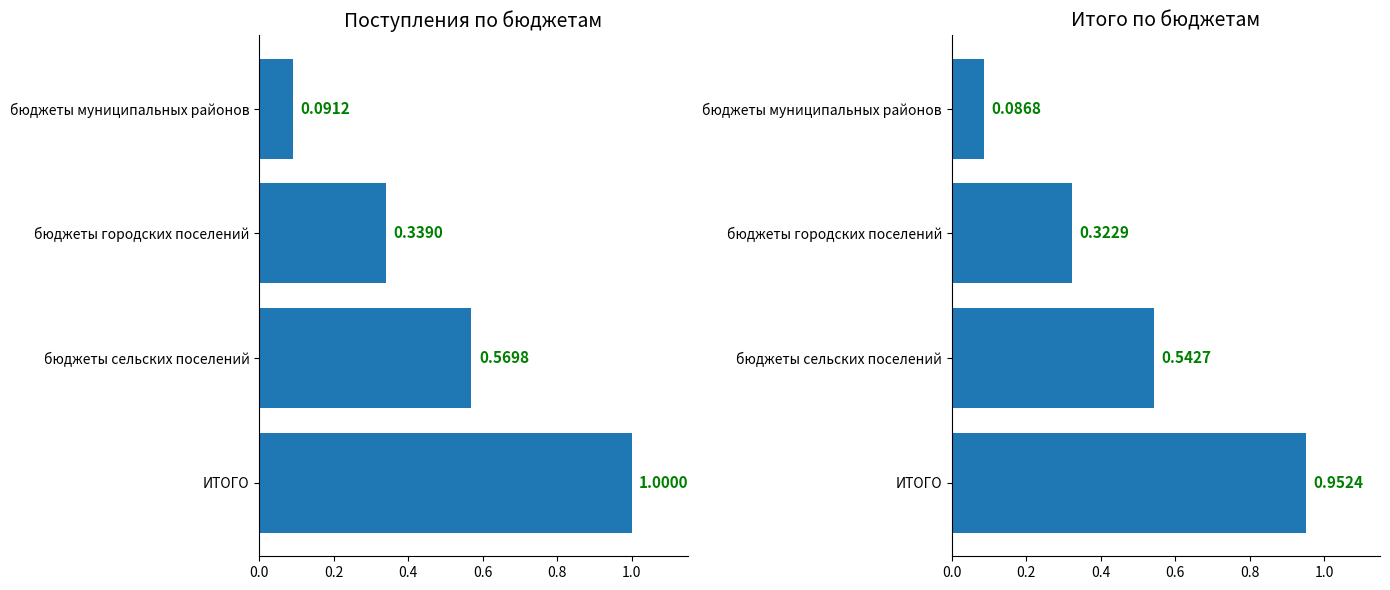

What is the value of the Итого bar at the 2nd from the left?

0.3